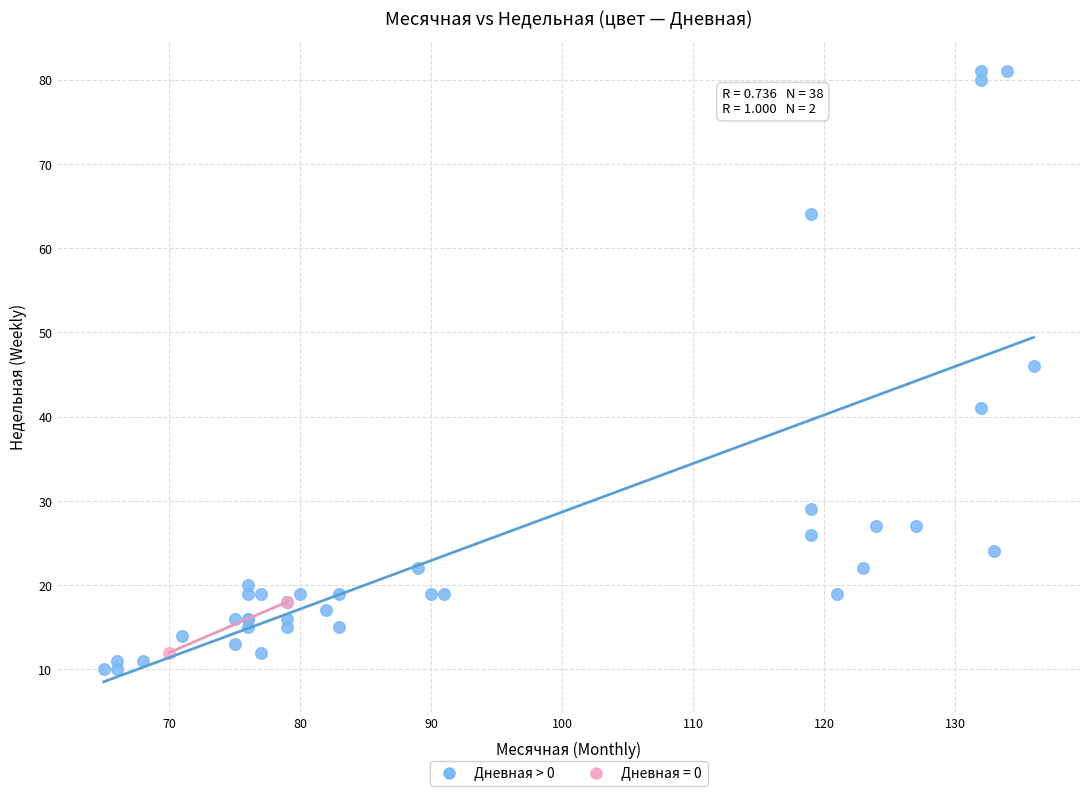

What are all the series names shown in the legend?

Дневная > 0, Дневная = 0